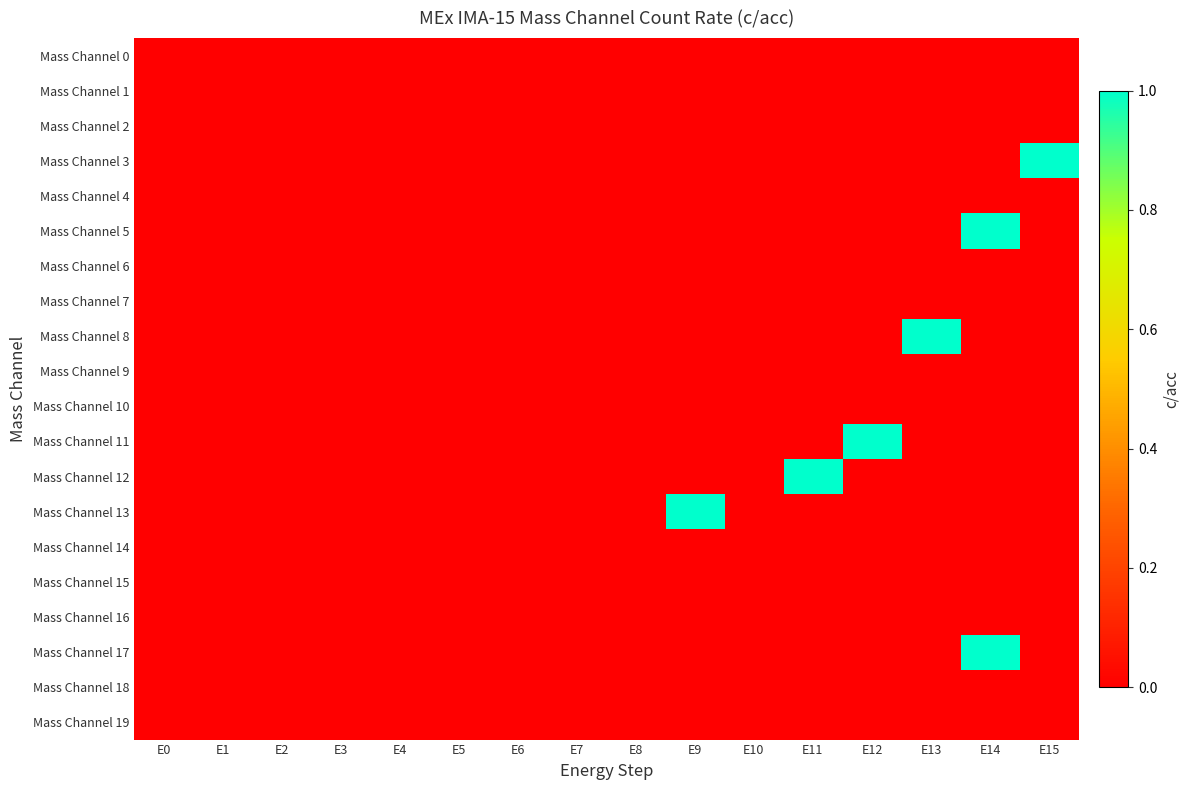

How many distinct data groups are displayed?

20